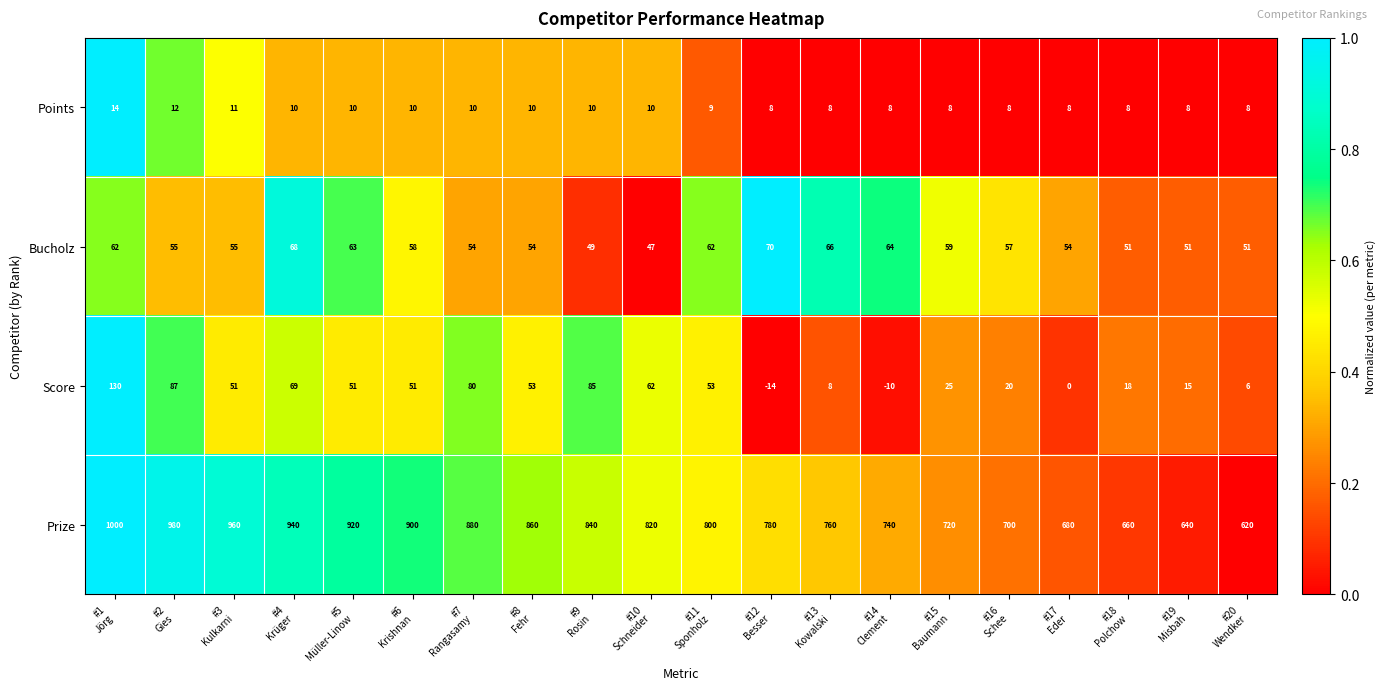

What is the total value across all series at #6
Krishnan?

1019